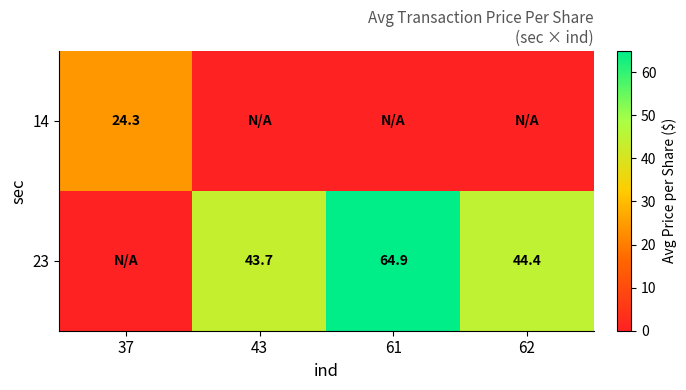

True or false: 14 has a value of 24.3 at 37.

True